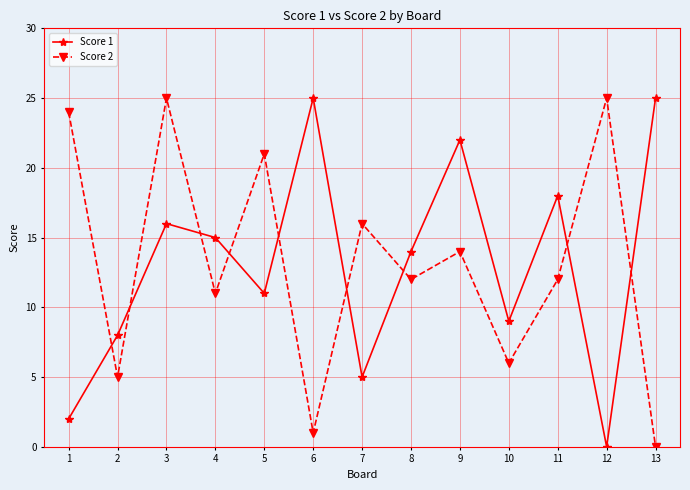

What is the sum of the Score 1 values at 12 and 3?

16